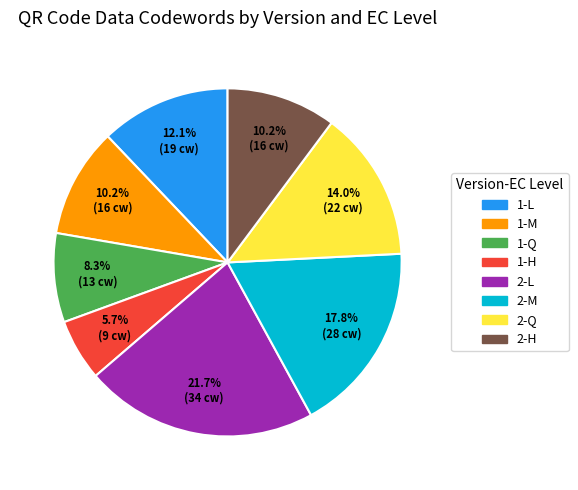

How many slices are in this pie chart?

8